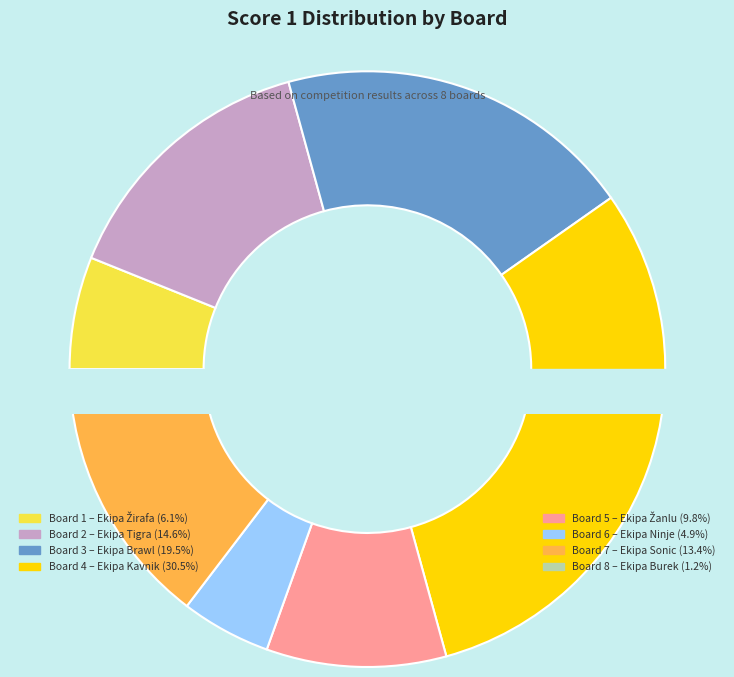

To the nearest percent, what is the difference between the Board 1
Ekipa Žirafa and Board 5
Ekipa Žanlu slice percentages?

4%